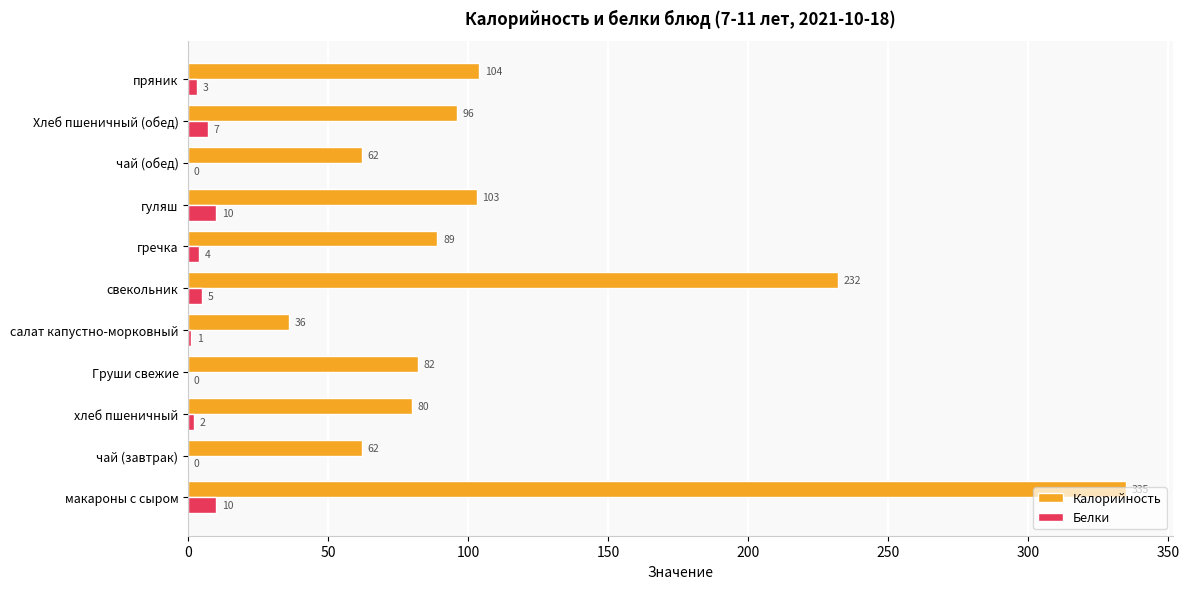

The Калорийность series shows 232 at свекольник. True or false?

True